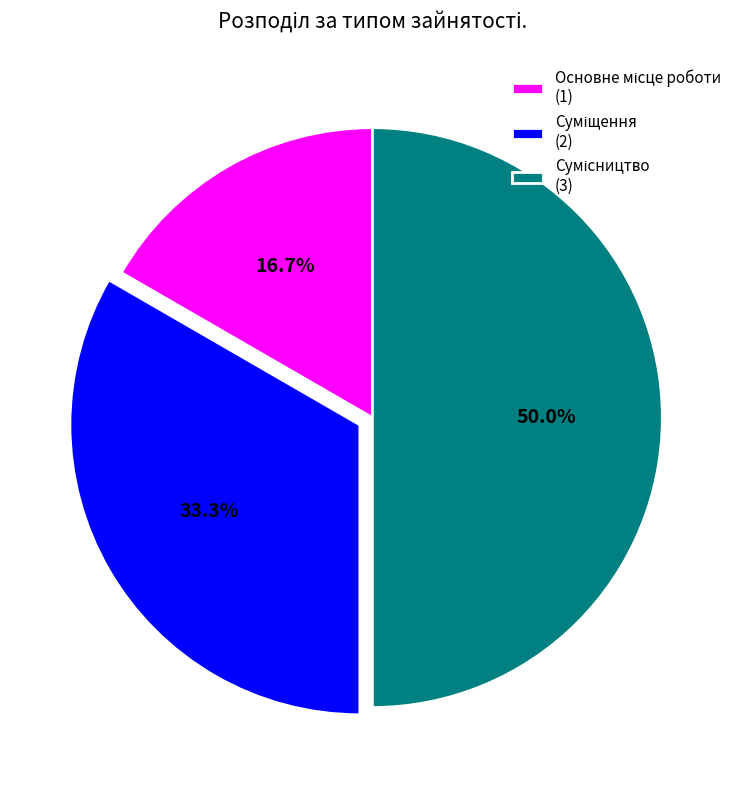

To the nearest percent, what portion does Суміщення represent?

33%